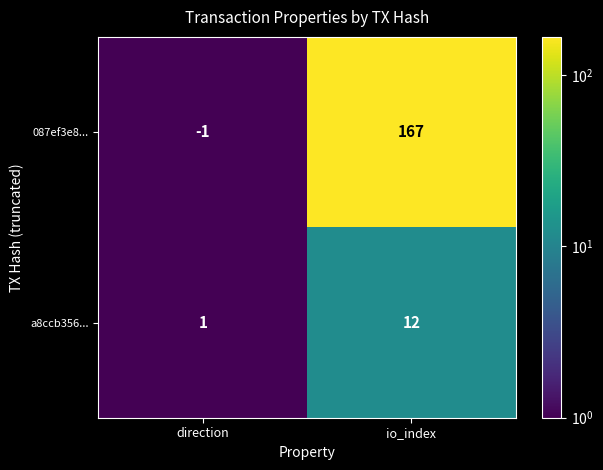

Which series has the largest total across all categories?

087ef3e8...